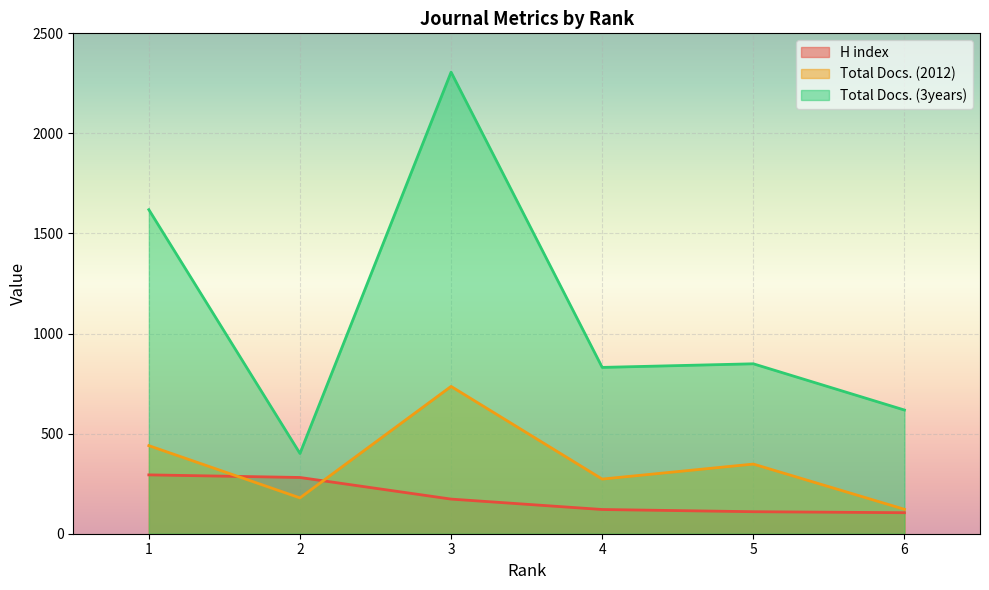

In Total Docs. (3years), how many points are higher than both neighbors (excluding endpoints)?

2